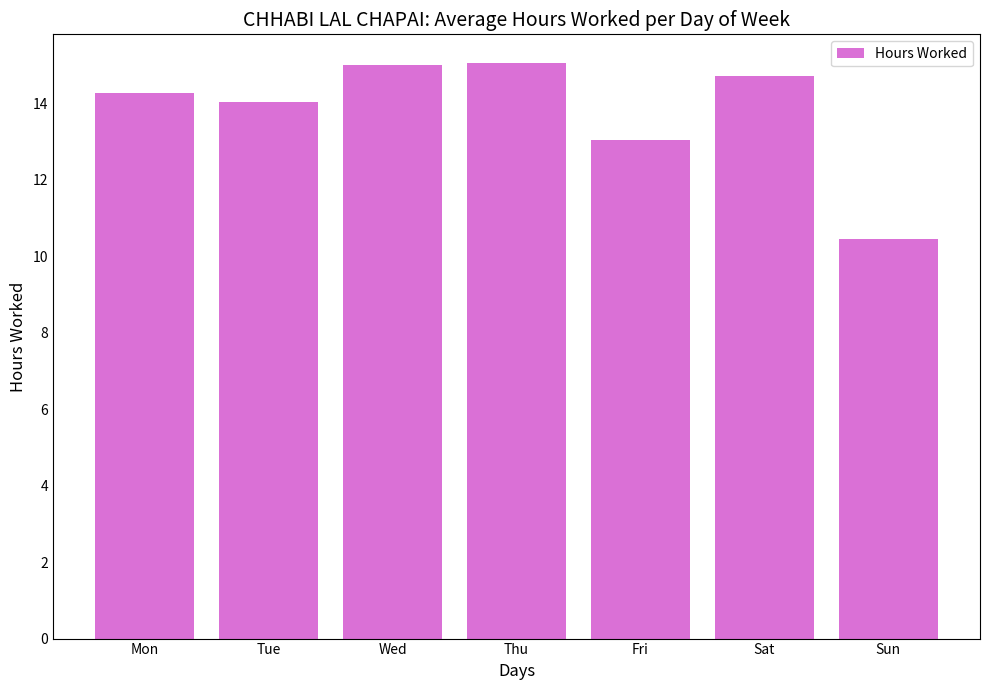

Is it true that the value at Wed is 10.4?

False